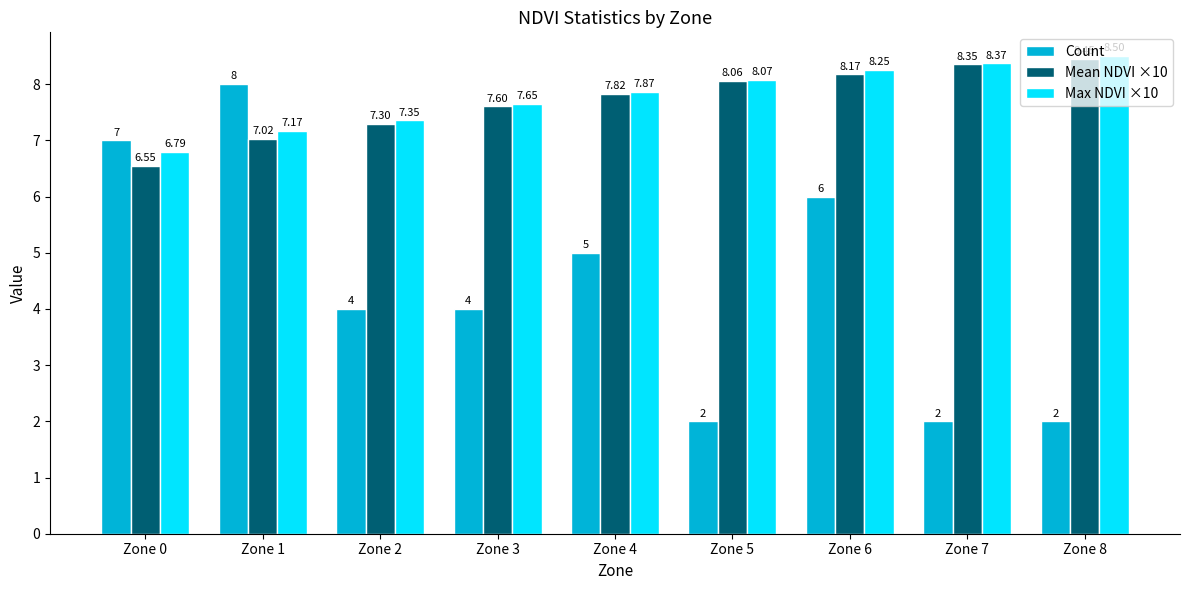

Which series has the largest total across all categories?

Max NDVI ×10